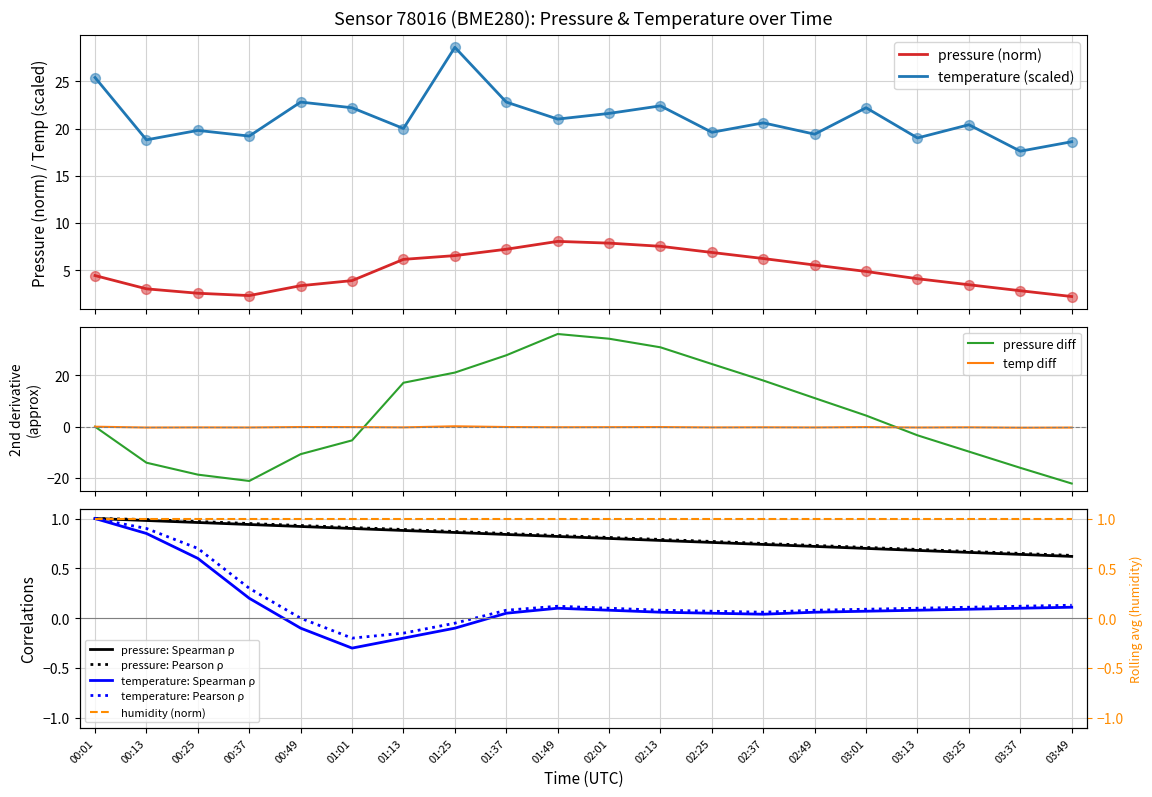

Which series has the widest spread of Y values?

temperature